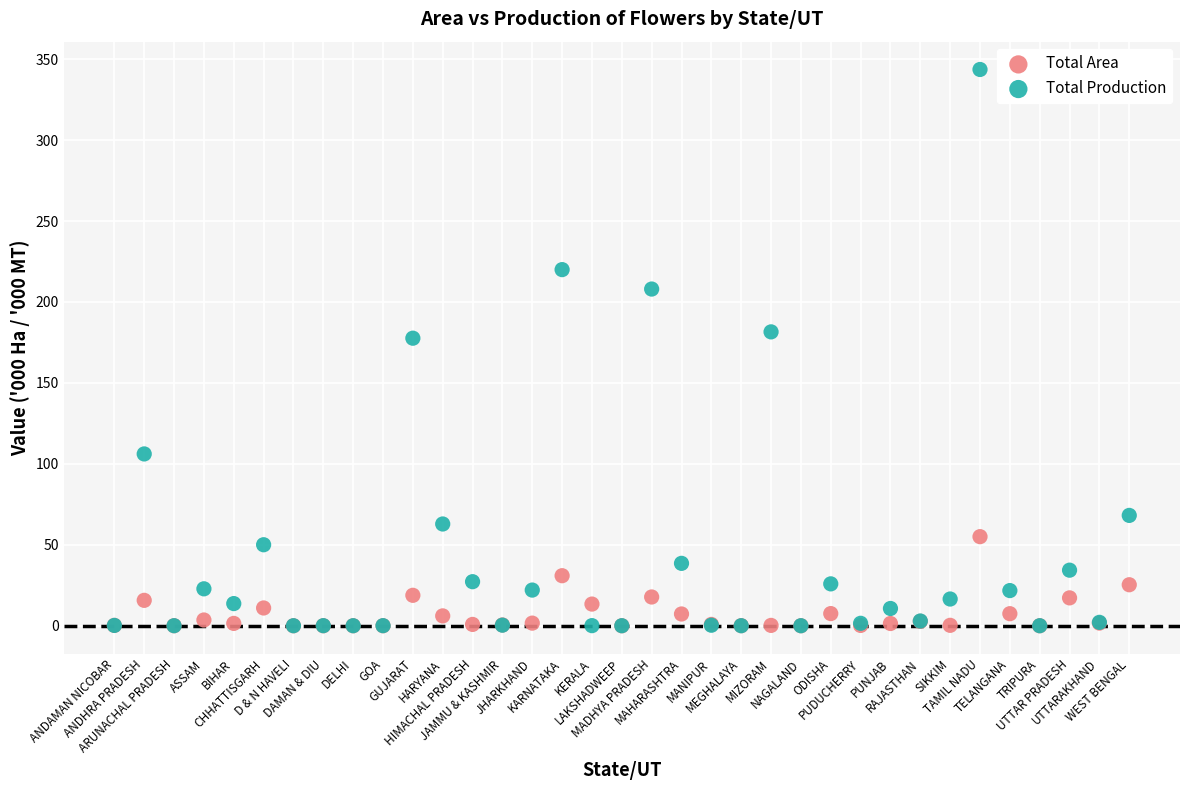

In the Total Production series, what Y value is closest to 171?

177.6